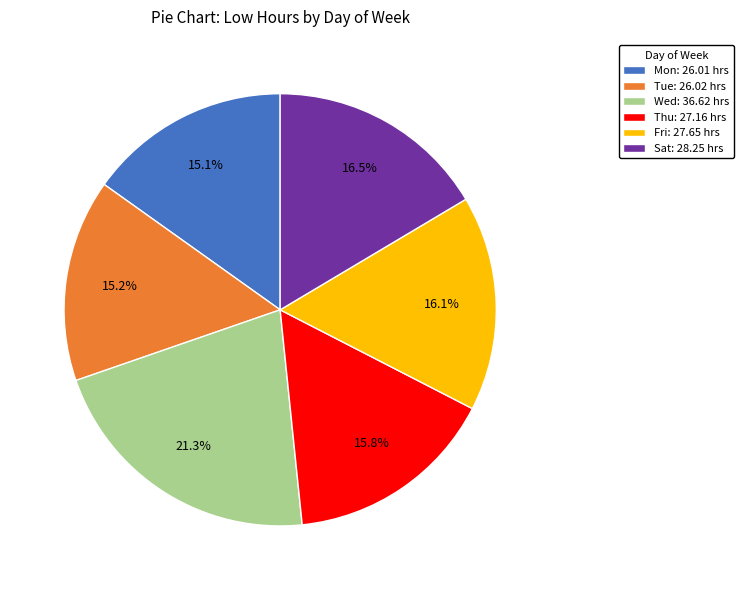

What portion of the pie excludes Thu: 27.16 hrs?

84.2%